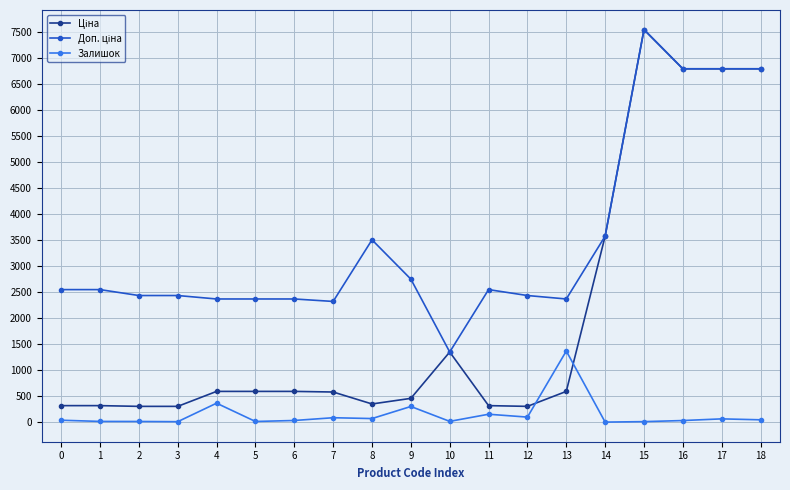

True or false: Залишок has more than 0 interior local peaks.

True